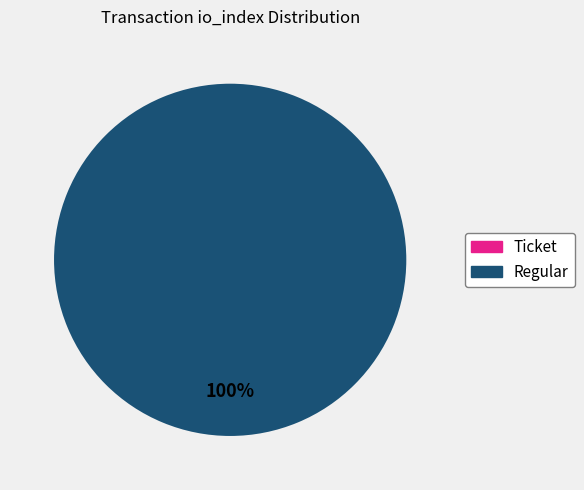

Is the sum of Ticket (io_index=0) and Regular (io_index=29) greater than half?

Yes